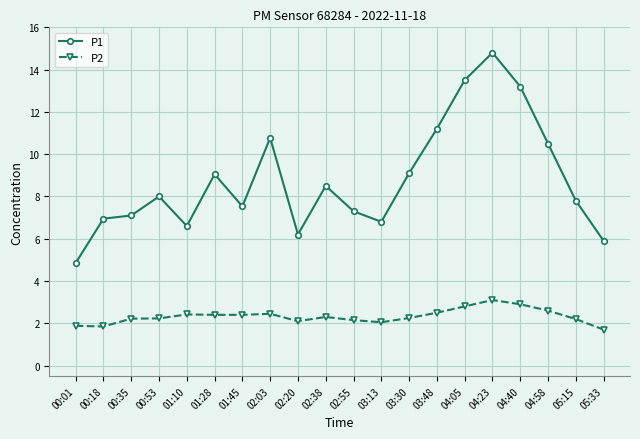

The value of P2 at 03:48 is 1.2. True or false?

False